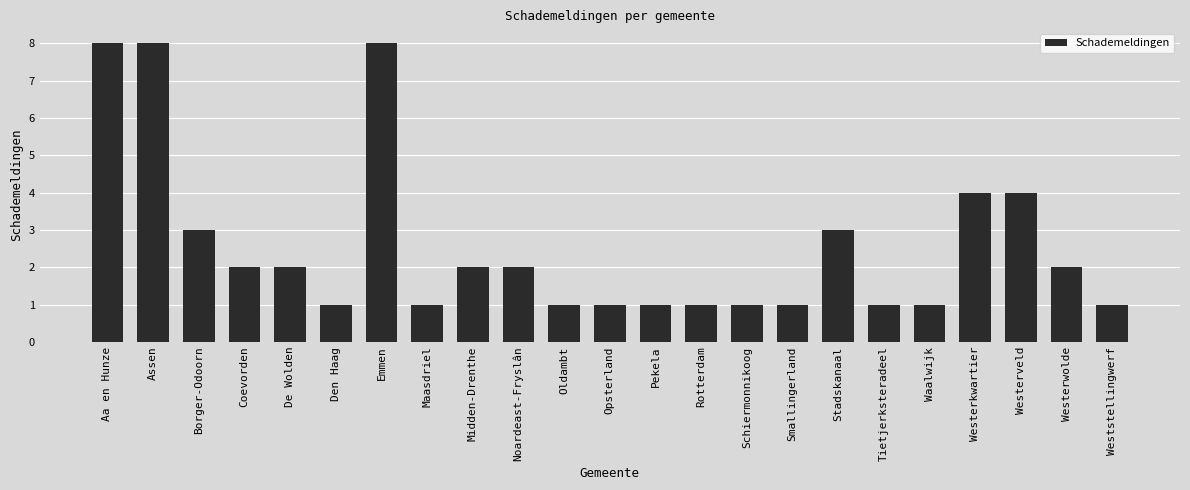

Reading right to left, extract all data points from this chart.

1	2	4	4	1	1	3	1	1	1	1	1	1	2	2	1	8	1	2	2	3	8	8